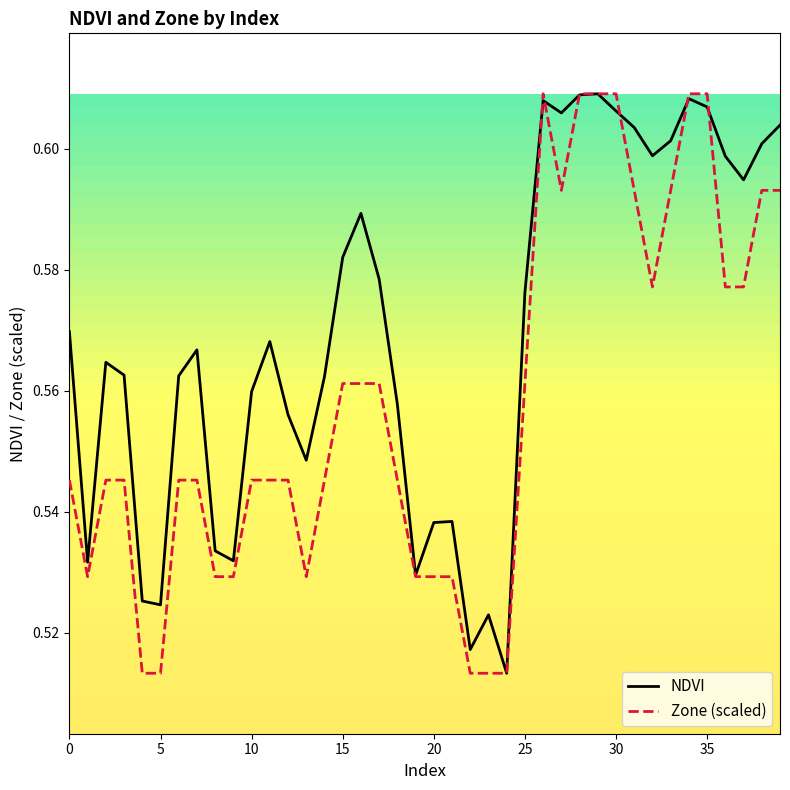

Rank the series by their average value, from highest to lowest.

NDVI, Zone (scaled)